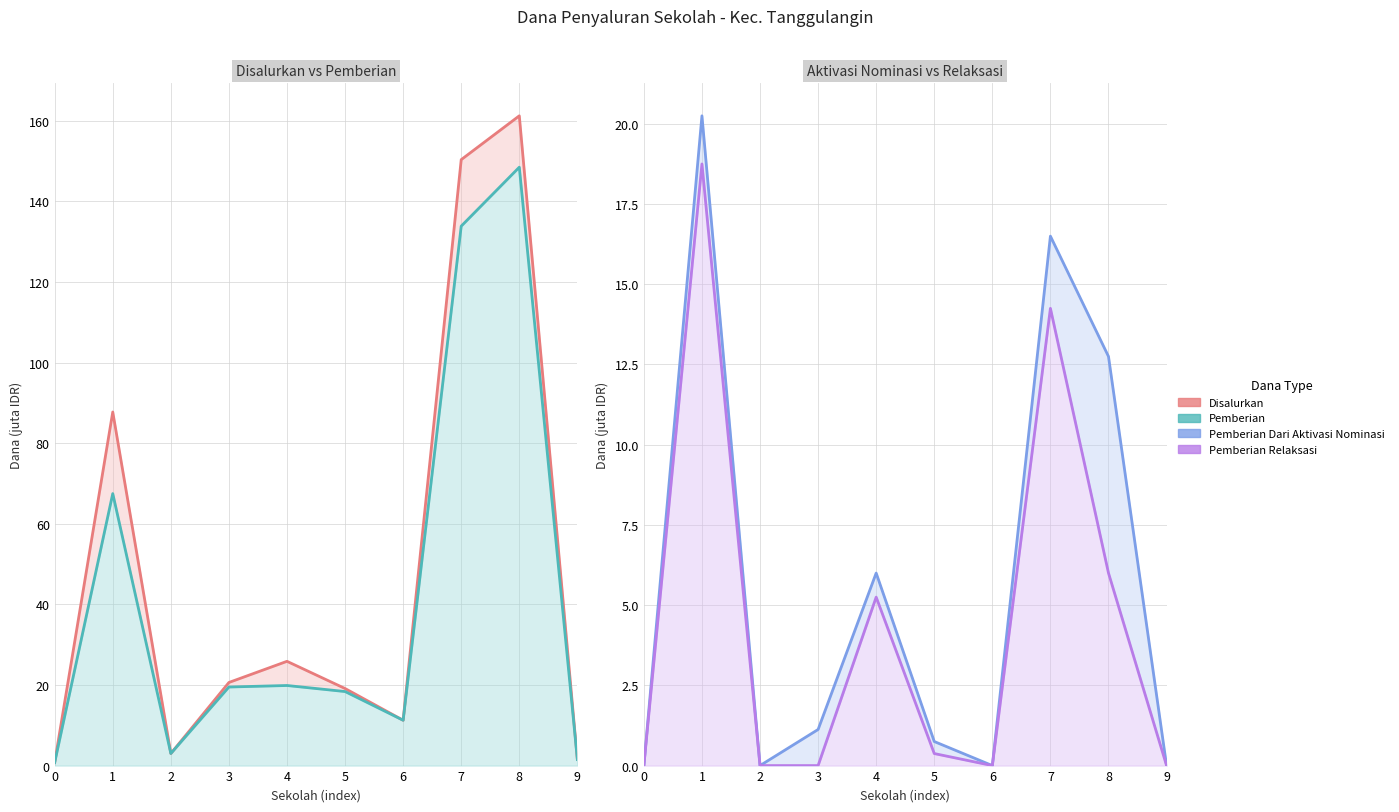

How many distinct data groups are displayed?

4